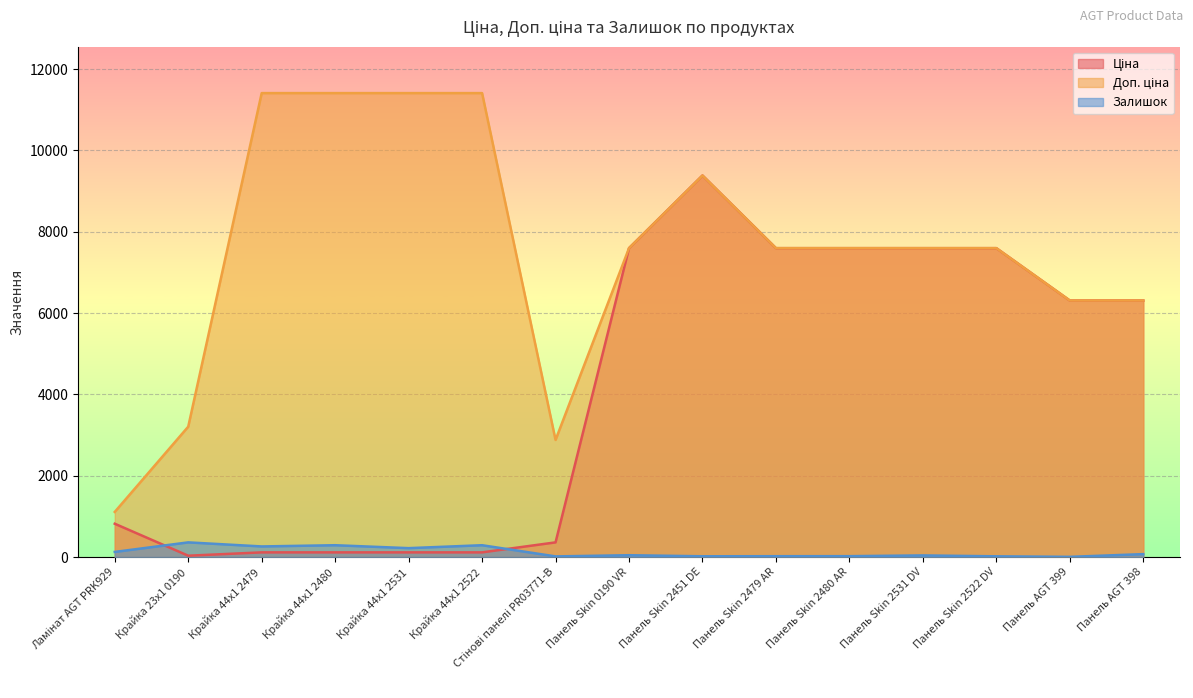

True or false: Залишок has more than 1 points higher than both neighbors.

True